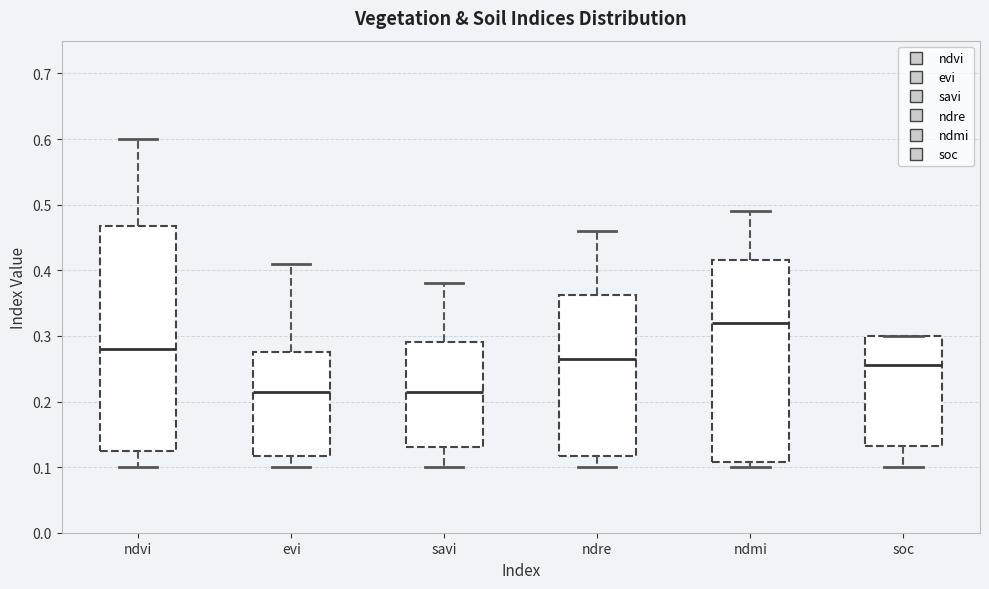

Reading left to right, transcribe this box plot: for each box, give where its median line is, the range the box spans, and where its two whiskers end, as read against the y-axis. The values are not printed on the chart, so give them approximately, as read against the axis.

ndvi: median 0.28, box 0.13 to 0.47, whiskers 0.10 to 0.60
evi: median 0.22, box 0.12 to 0.28, whiskers 0.10 to 0.41
savi: median 0.22, box 0.13 to 0.29, whiskers 0.10 to 0.38
ndre: median 0.27, box 0.12 to 0.36, whiskers 0.10 to 0.46
ndmi: median 0.32, box 0.11 to 0.42, whiskers 0.10 to 0.49
soc: median 0.26, box 0.13 to 0.30, whiskers 0.10 to 0.30